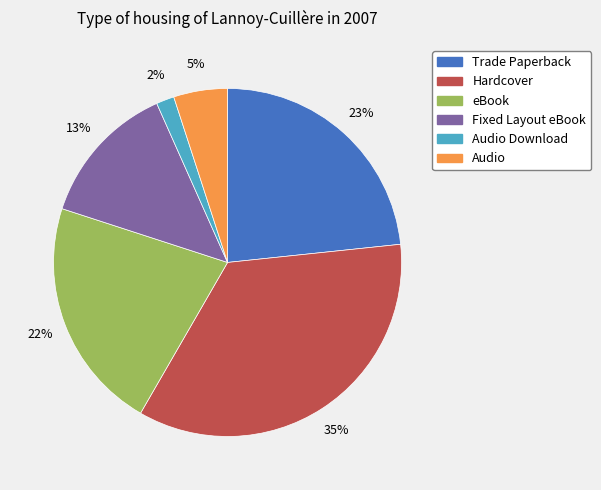

Does any single category account for the majority?

No